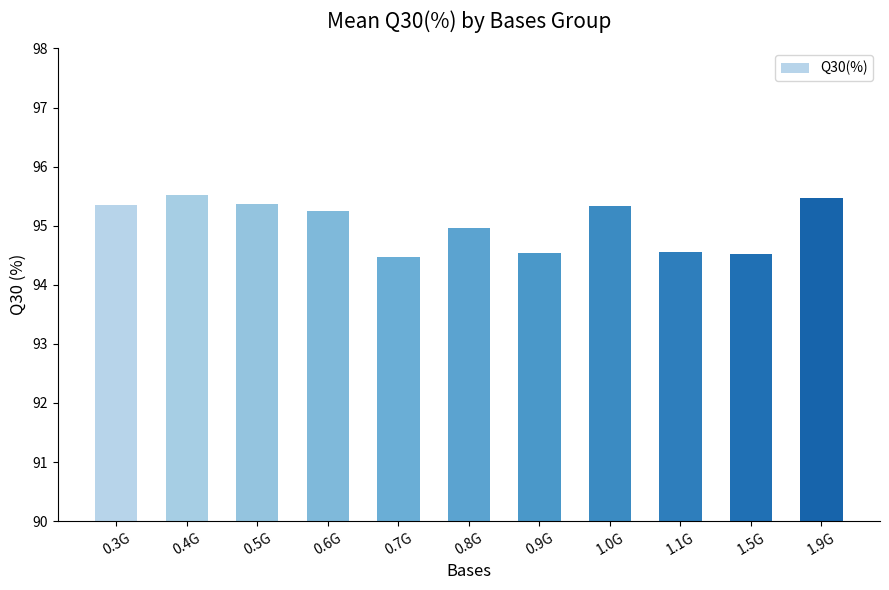

What is the smallest value displayed?

94.5